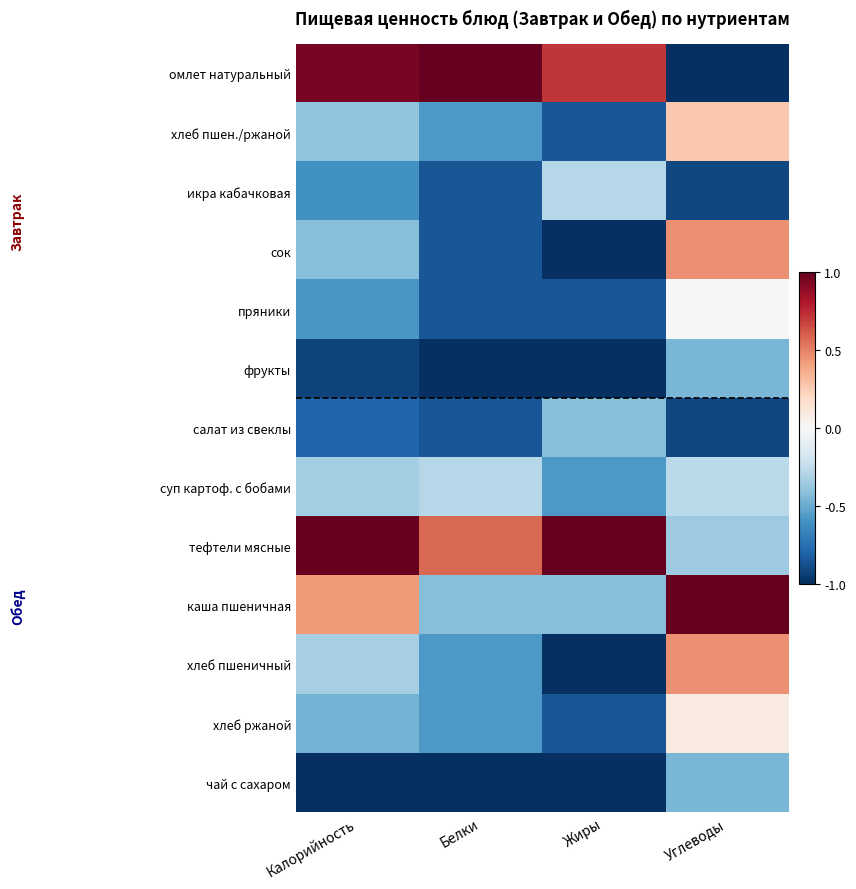

How many data points does each series have?

4